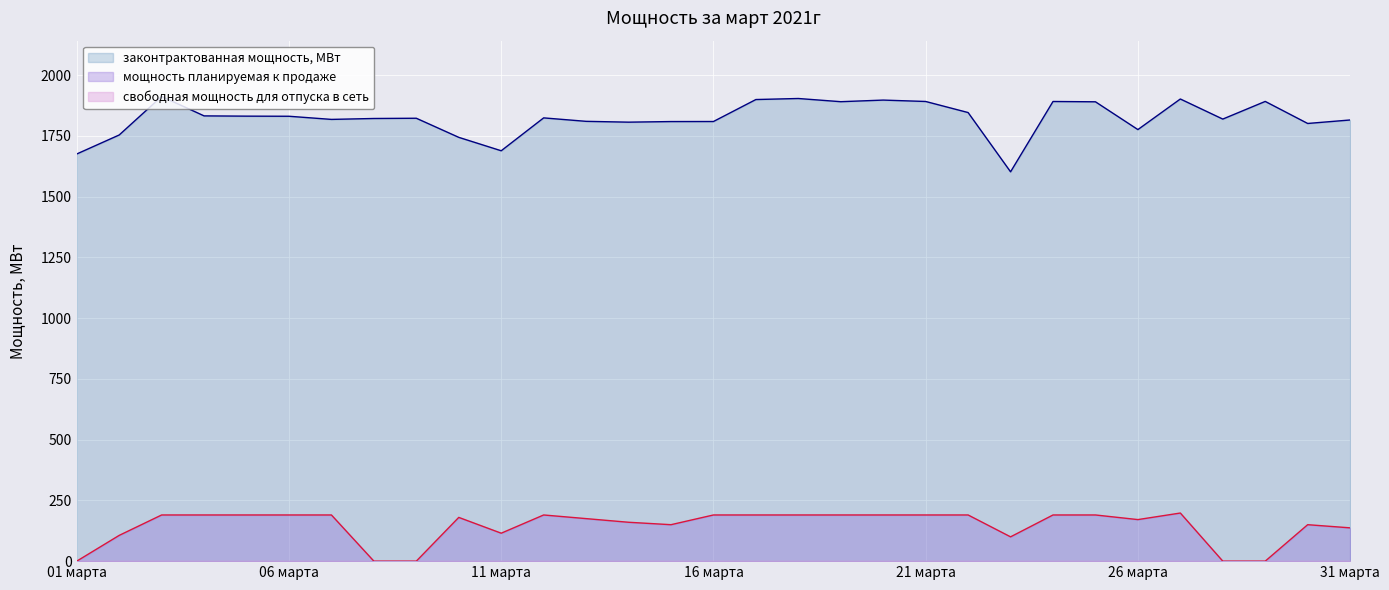

What is the sum of the законтрактованная мощность, МВт values at 25 марта and 20 марта?

3787.6